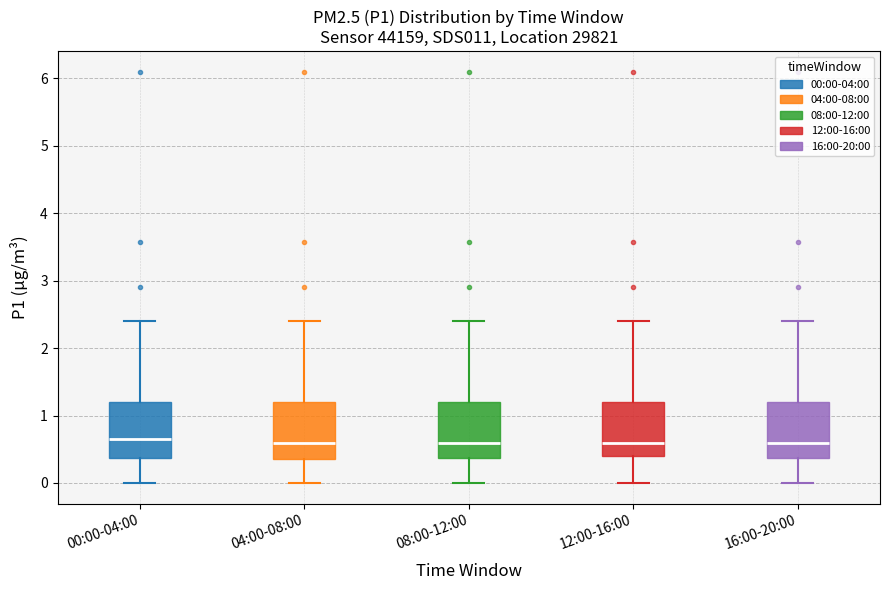

Reading left to right, read every box against the y-axis: the position of its median line, the range the box covers, and the ends of its whiskers. The values are not printed on the chart, so give them approximately, as read against the axis.

00:00-04:00: median 0.7, box 0.4 to 1.2, whiskers 0.0 to 2.4
04:00-08:00: median 0.6, box 0.4 to 1.2, whiskers 0.0 to 2.4
08:00-12:00: median 0.6, box 0.4 to 1.2, whiskers 0.0 to 2.4
12:00-16:00: median 0.6, box 0.4 to 1.2, whiskers 0.0 to 2.4
16:00-20:00: median 0.6, box 0.4 to 1.2, whiskers 0.0 to 2.4